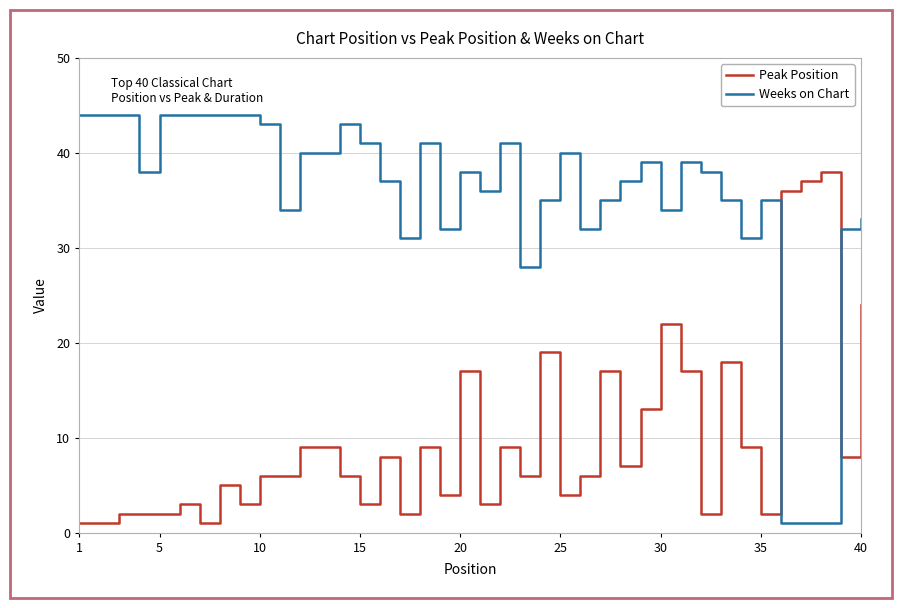

What is the difference between the maximum and minimum values in the Weeks on Chart series?

43